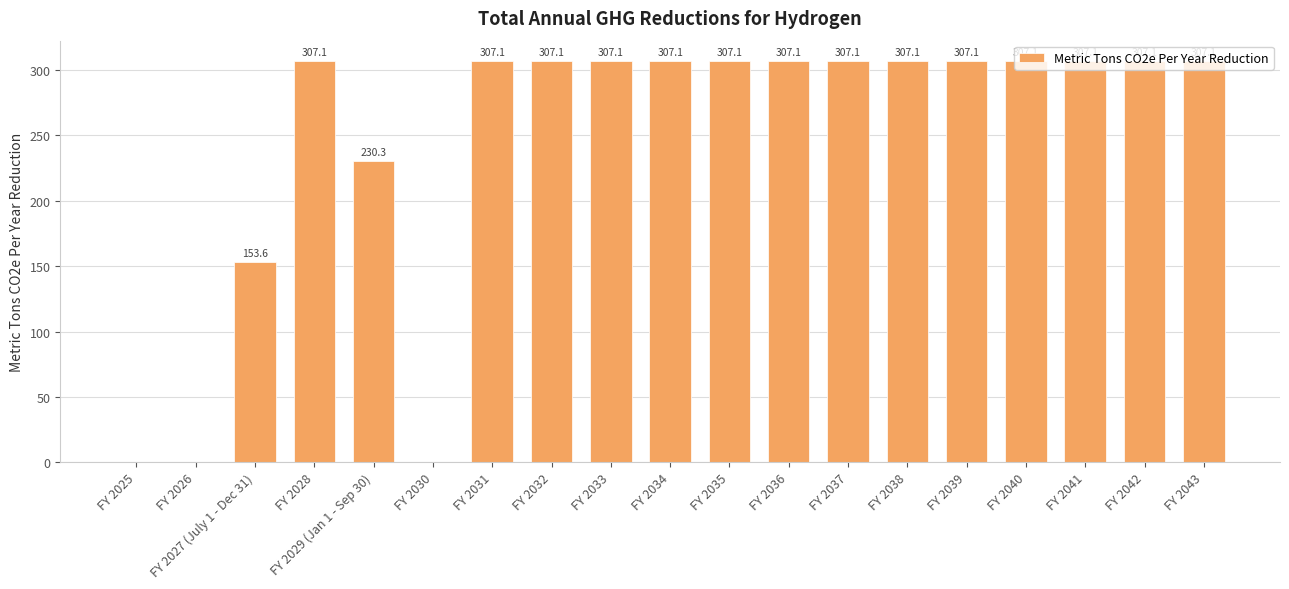

What is the sum of the values at FY 2036 and FY 2028?

614.2